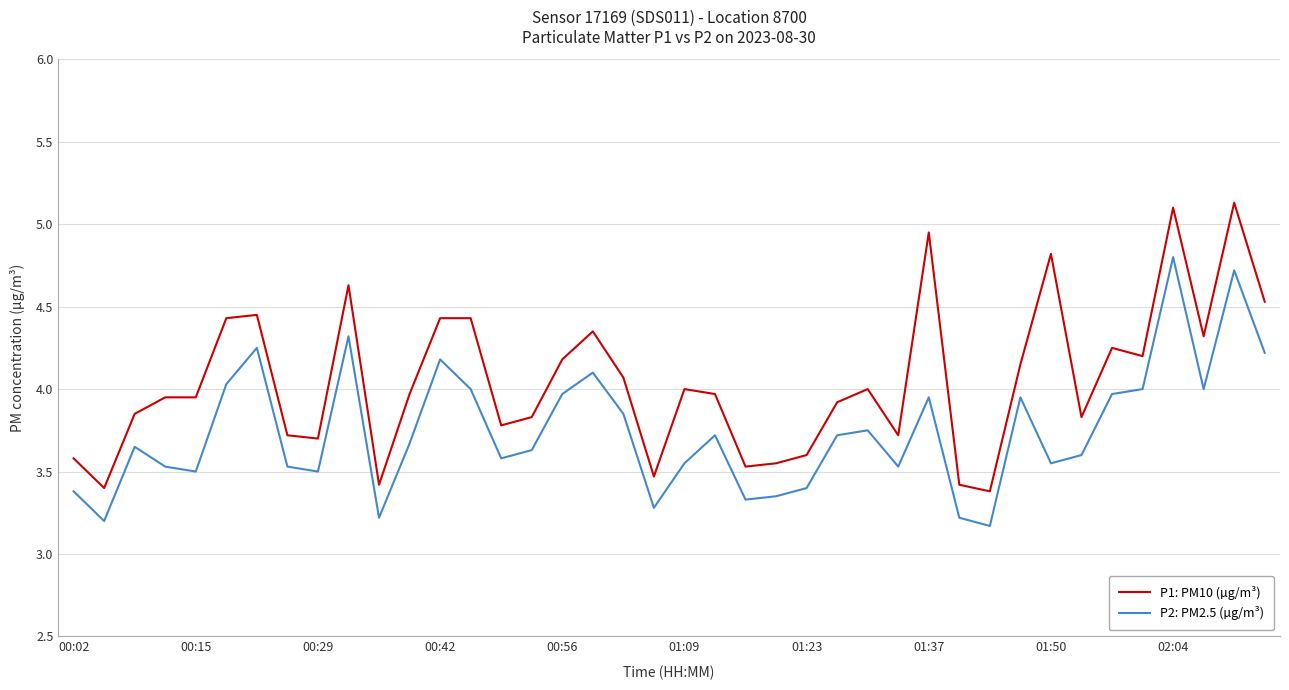

Which series has the largest total across all categories?

P1: PM10 (µg/m³)